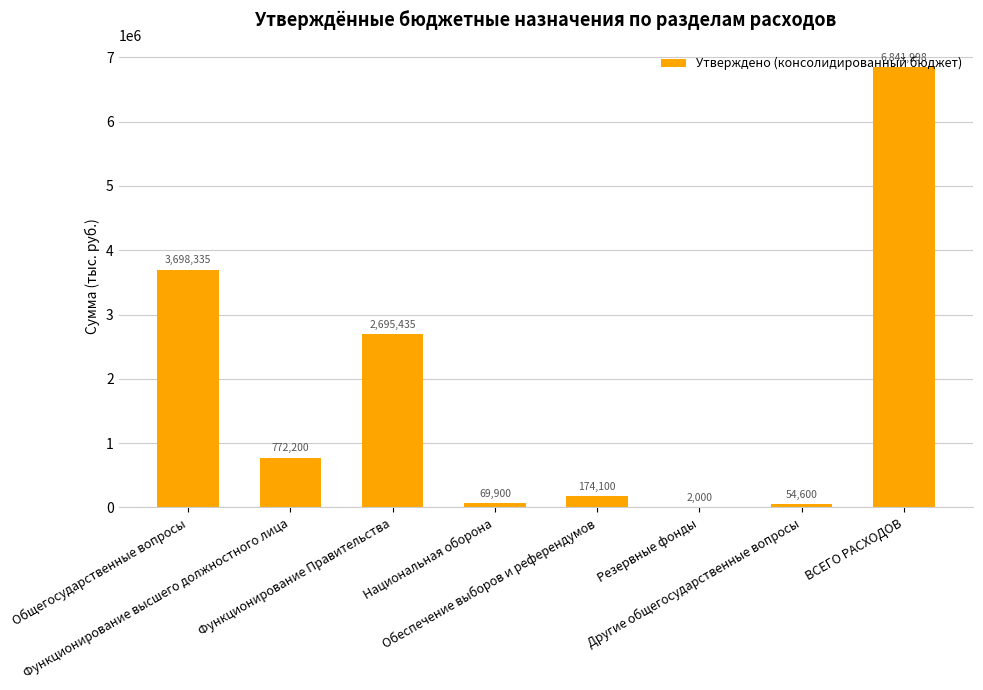

What is the greatest value displayed?

6841997.9